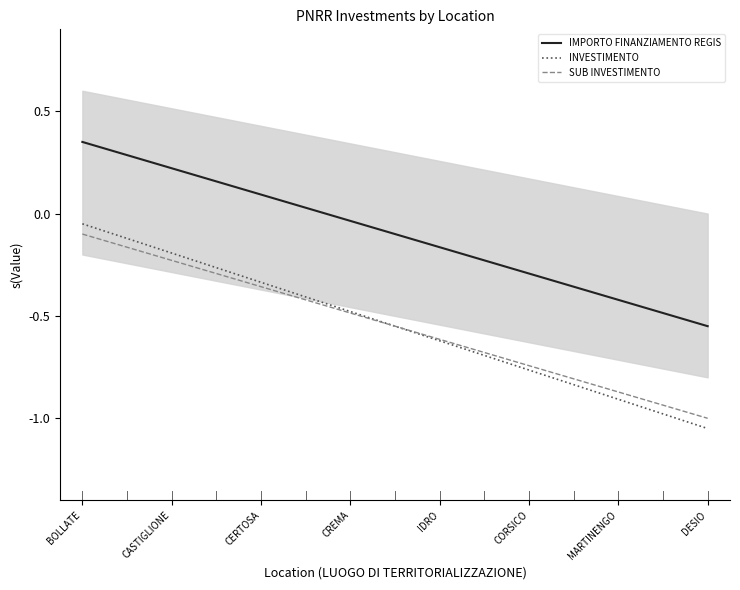

Where is SUB INVESTIMENTO nearest to the value 0?

BOLLATE